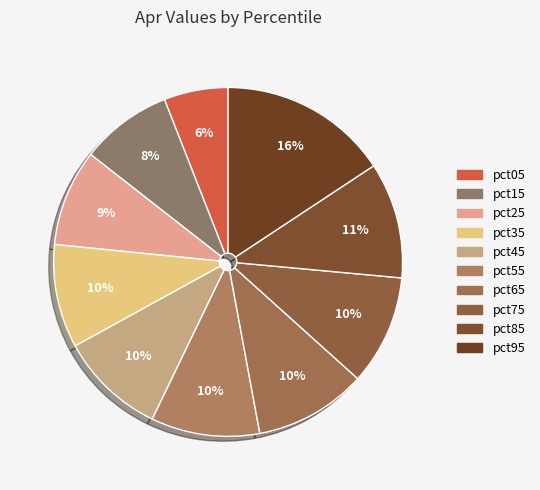

Is pct25 the majority of the pie?

No